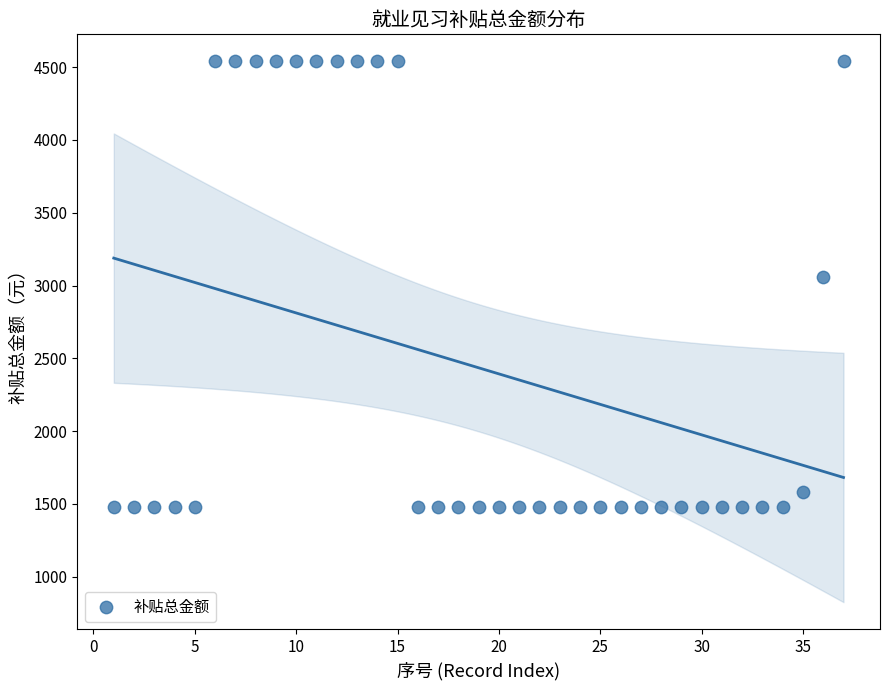

What is the range of X values (max minus min)?

36